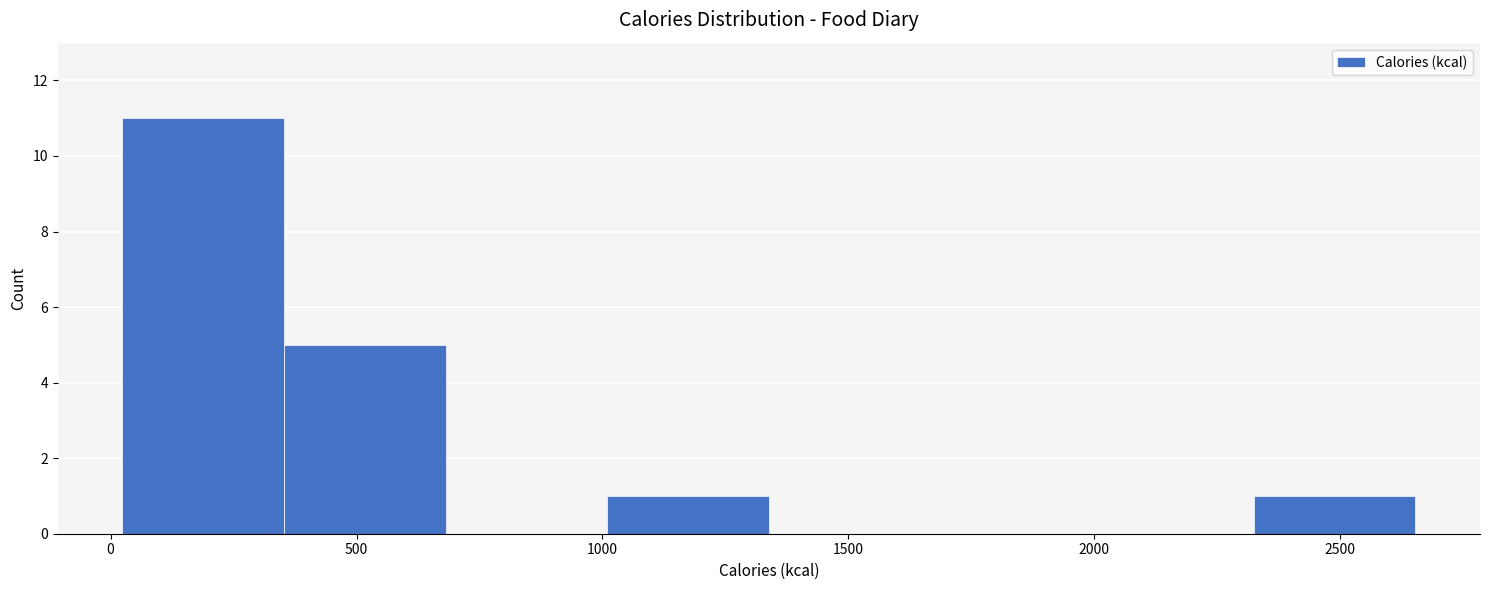

Reading left to right, transcribe this chart: for each bar, give the range it covers on the x-axis and its height. Neither the bar edges nor the heights are printed on the chart, so give them approximately, as read against the axes.

0 to 350: 11
350 to 700: 5
700 to 1000: 0
1000 to 1350: 1
1350 to 1650: 0
1650 to 2000: 0
2000 to 2300: 0
2300 to 2650: 1